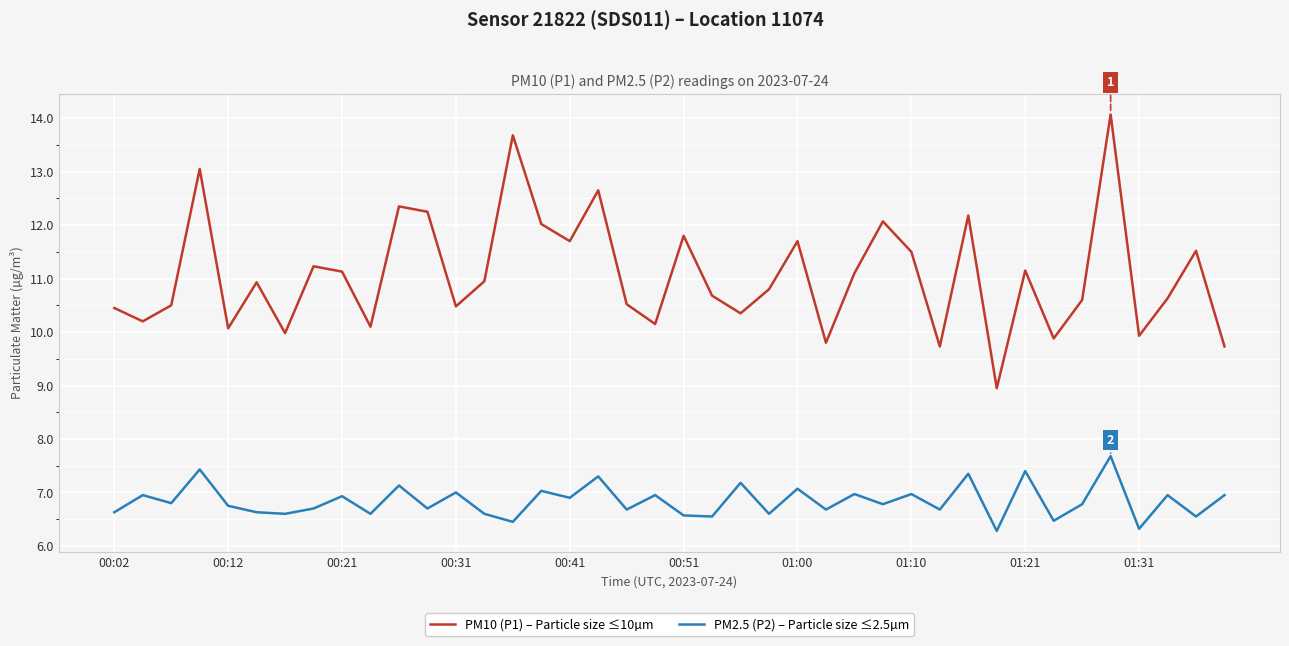

True or false: PM2.5 (P2) – Particle size ≤2.5µm and PM10 (P1) – Particle size ≤10µm cross at least once.

False